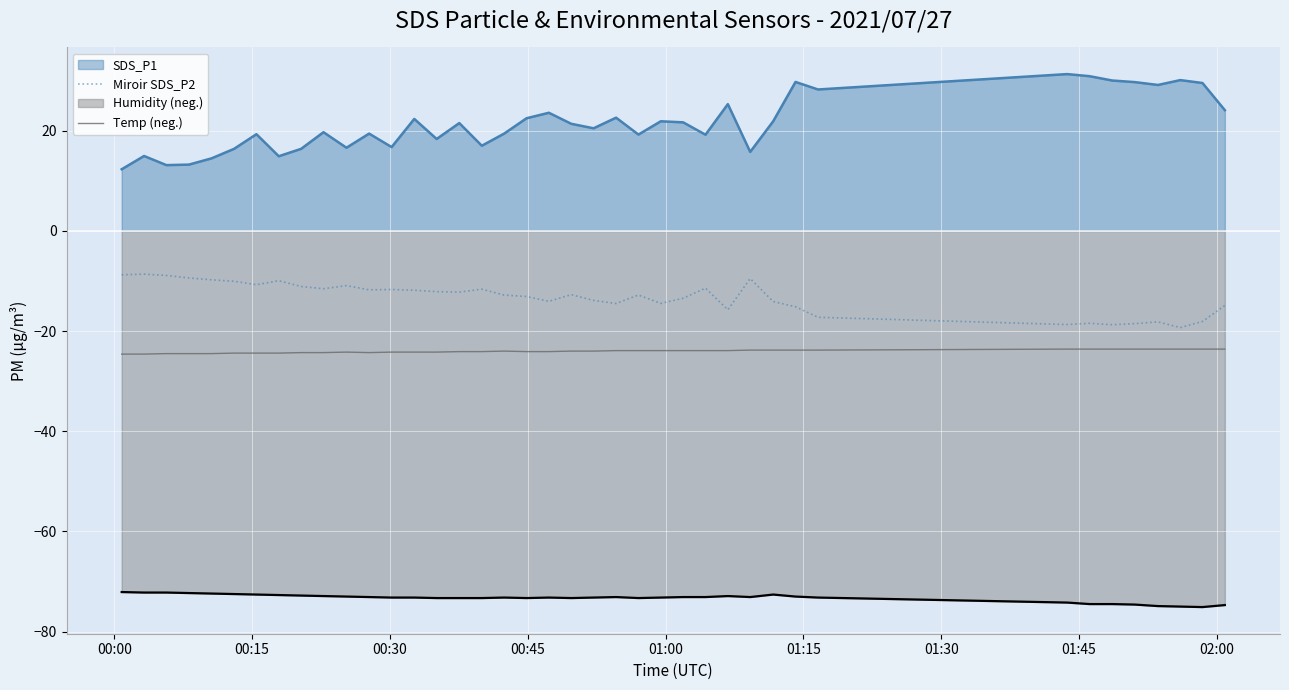

In Miroir SDS_P2, how many points are higher than both neighbors (excluding endpoints)?

11